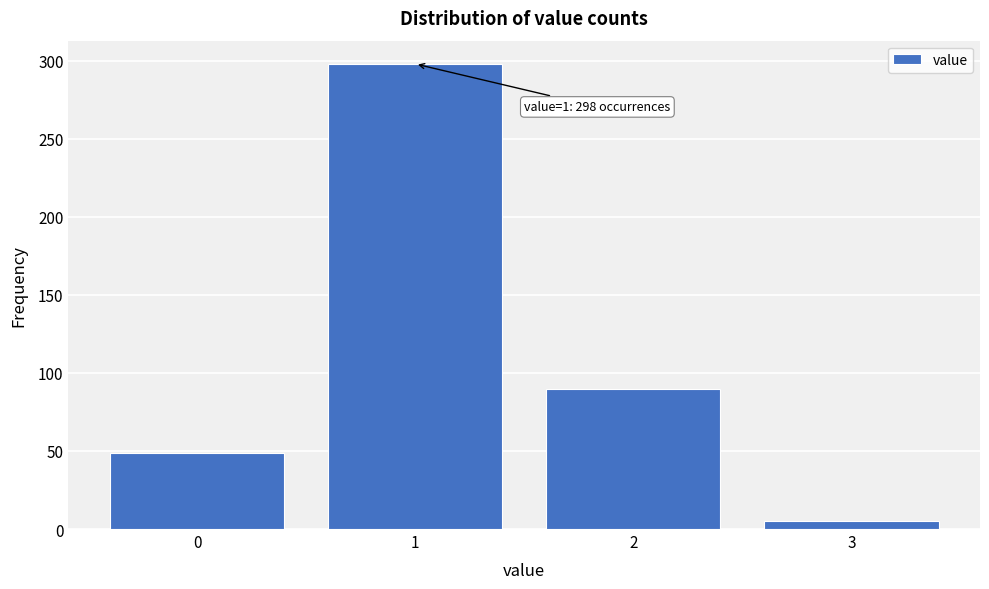

Reading right to left, extract all data points from this chart.

3=5	2=90	1=298	0=49